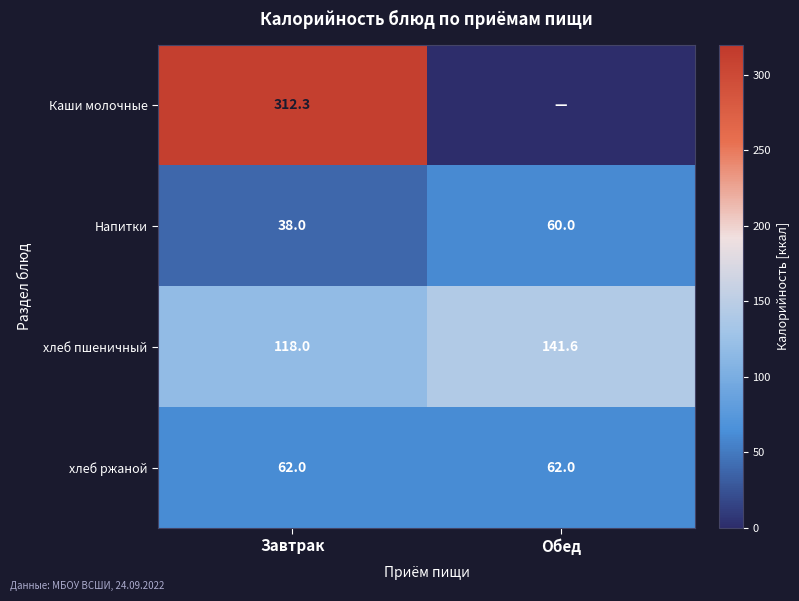

What is the difference between the highest and lowest values at Завтрак?

274.3